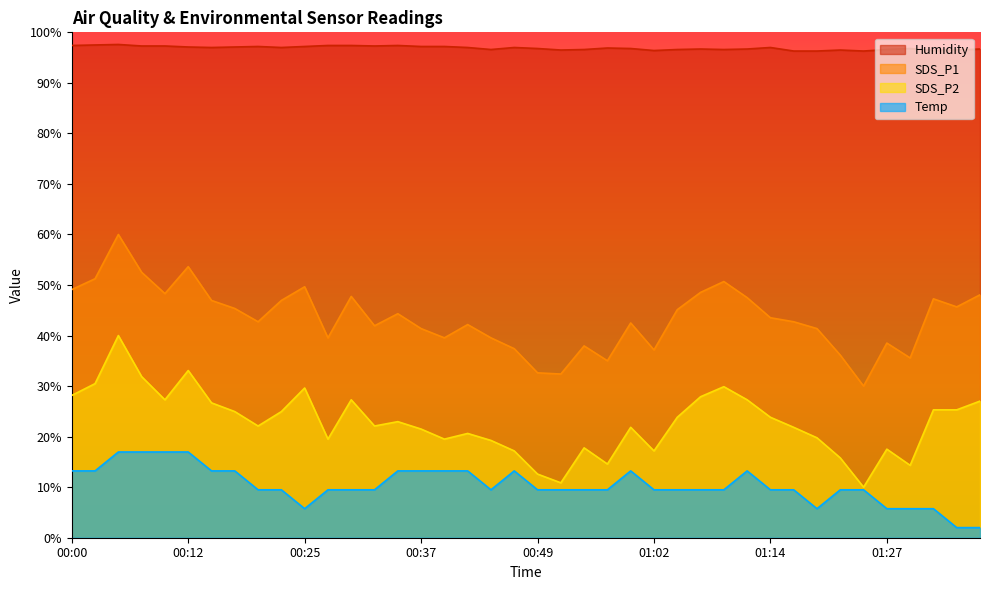

At which label does SDS_P1 reach its peak?

00:05